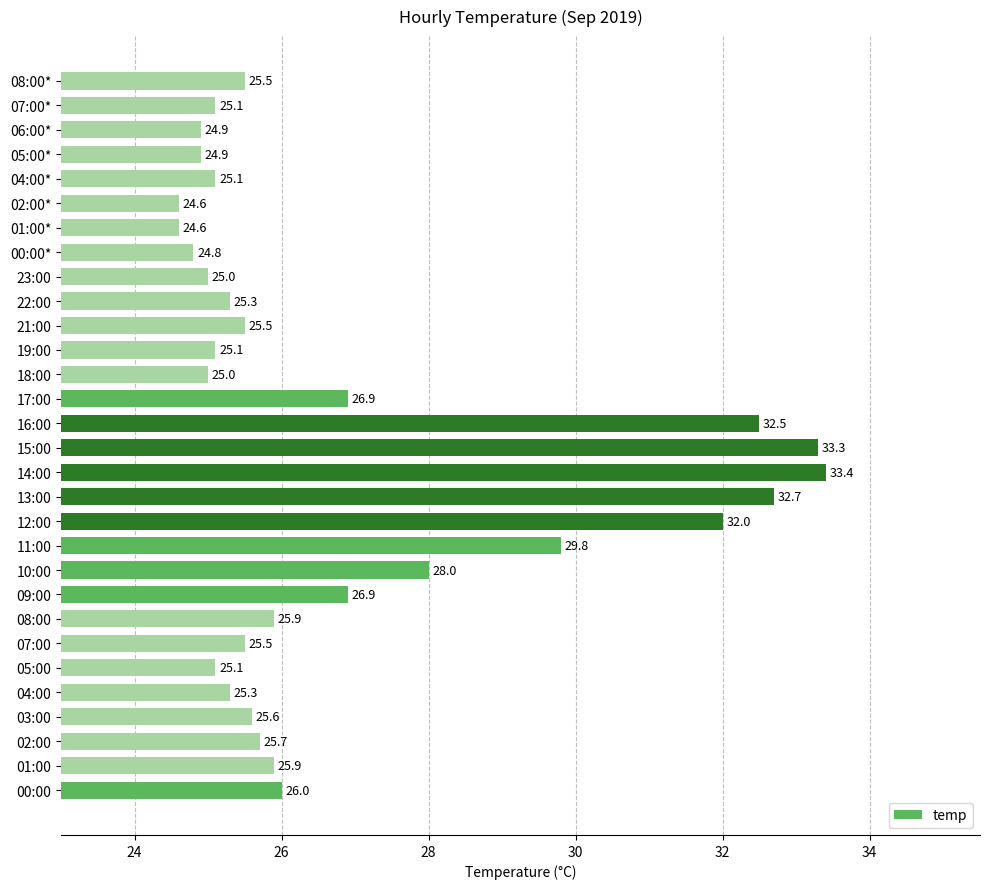

Is it true that the value at 05:00 is 25.1?

True